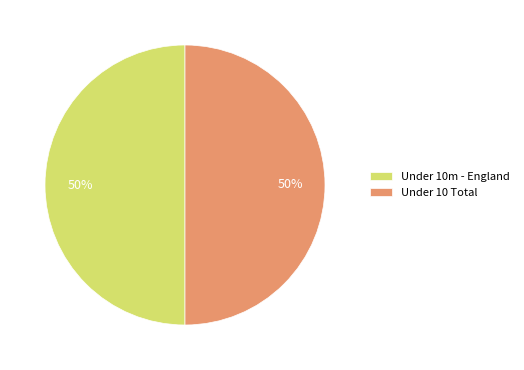

To the nearest percent, what is the average slice percentage?

50%